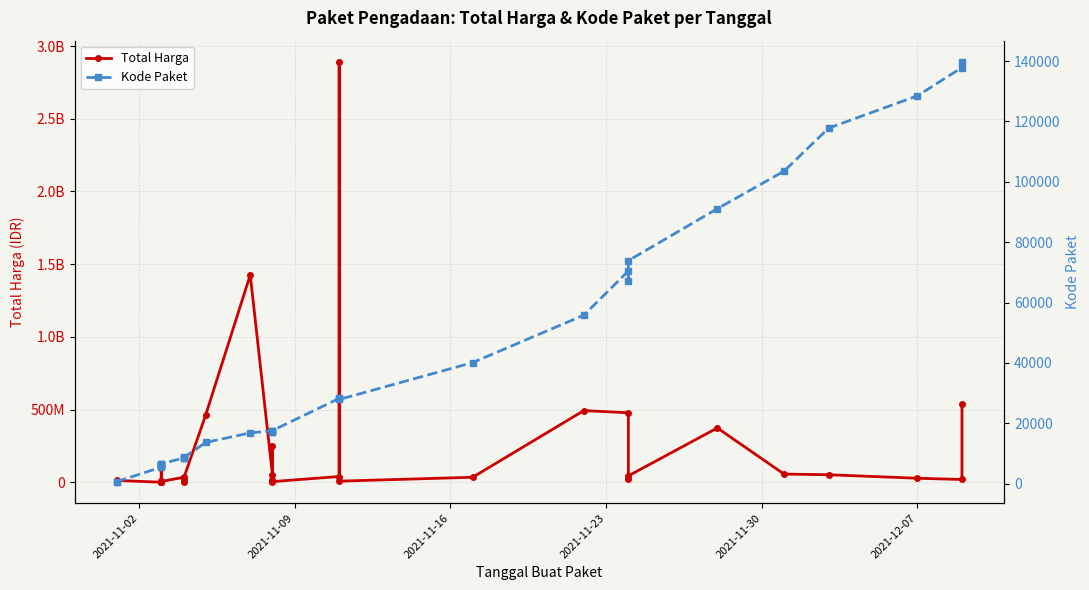

What is the minimum value for Kode Paket?

464